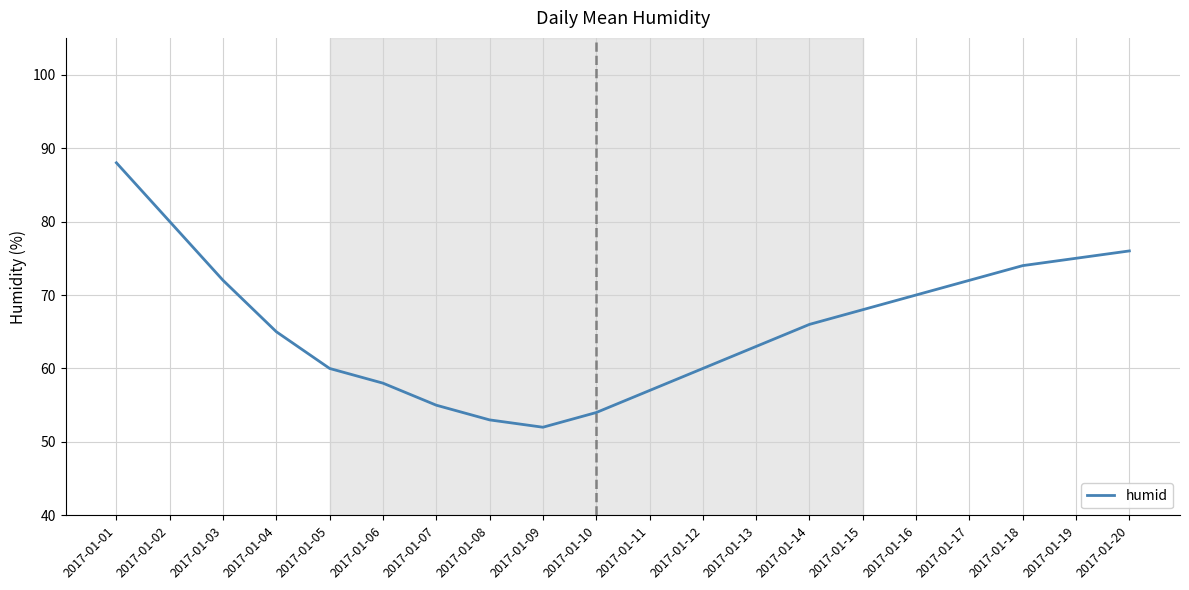

What is the difference between the values at 2017-01-01 and 2017-01-13?

25